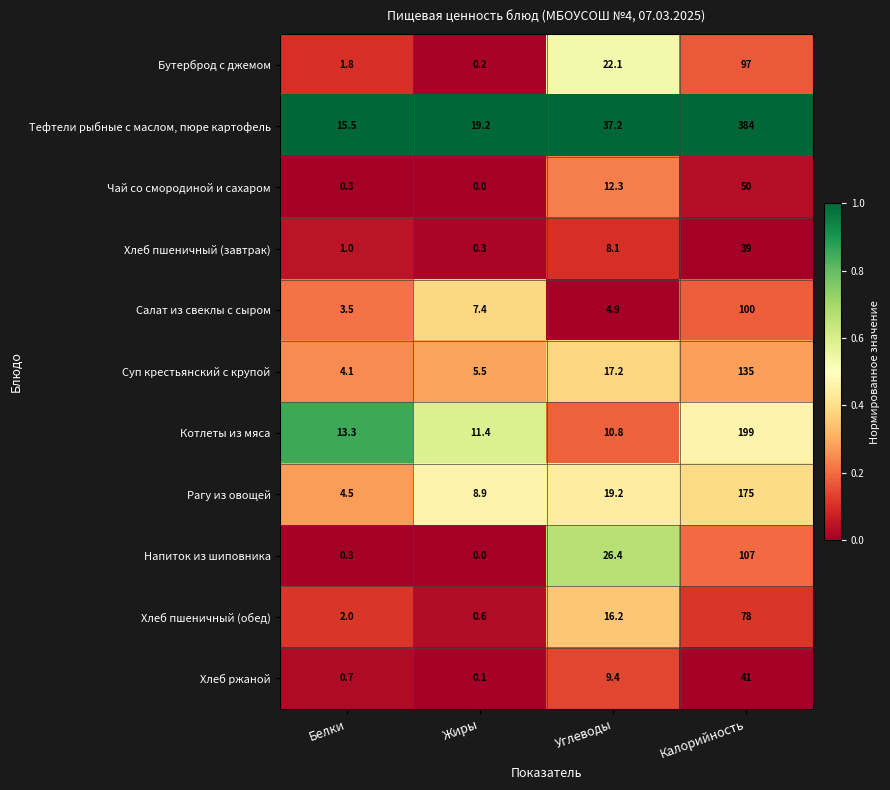

What is the total value across all series at Белки?

47.0